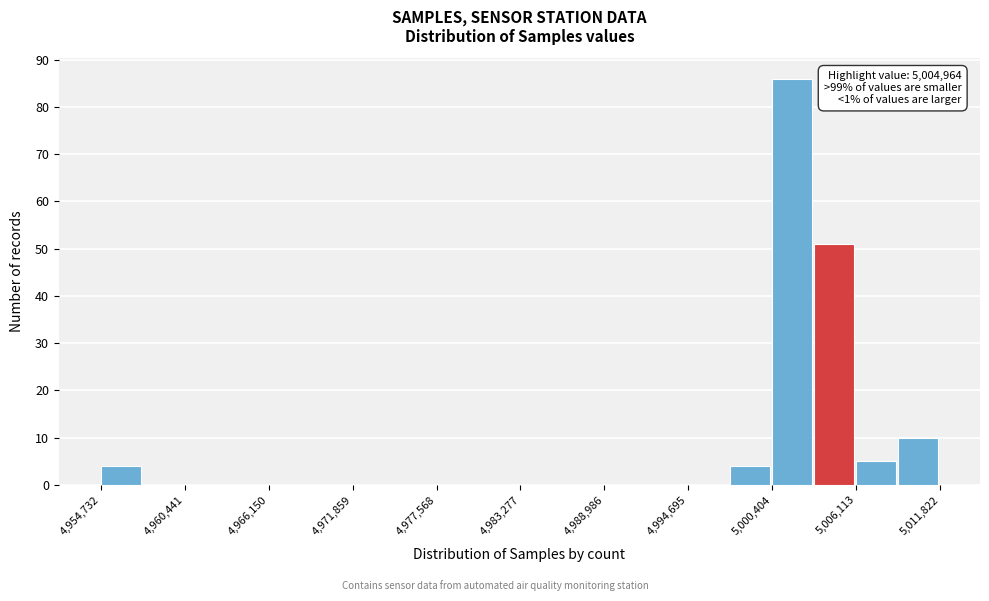

Around what value on the x-axis is the tallest bar? Give the approximate position of its centre, as read against the axis.

5002000